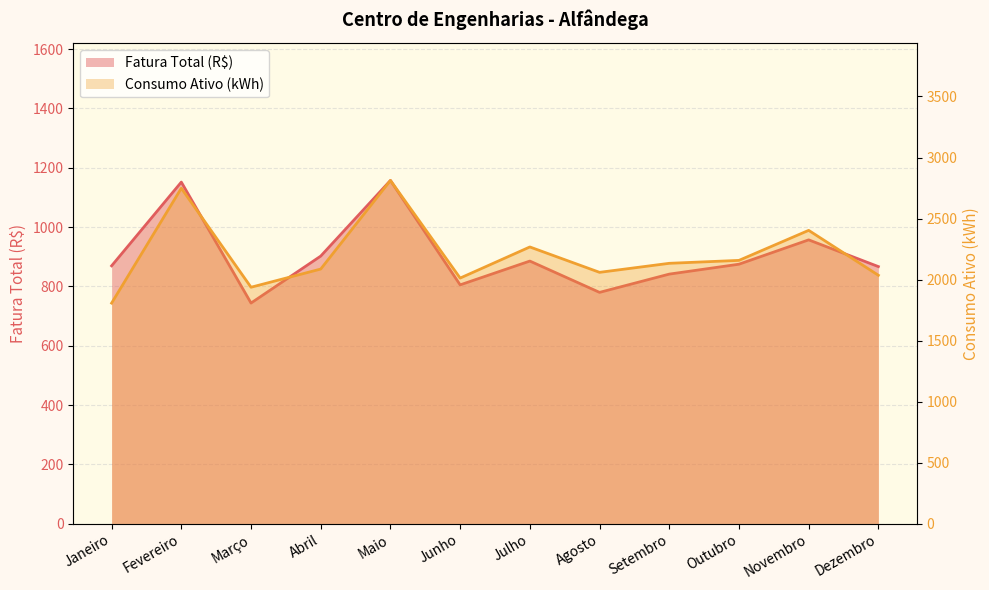

How many lines are shown in the chart?

2